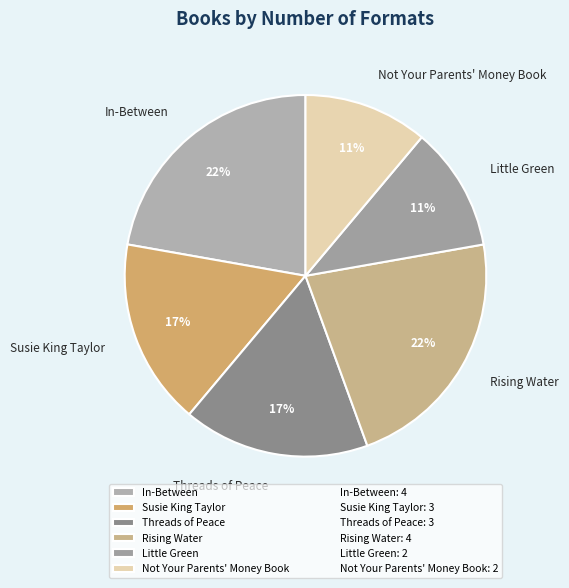

True or false: Rising Water accounts for 33% of the total.

False